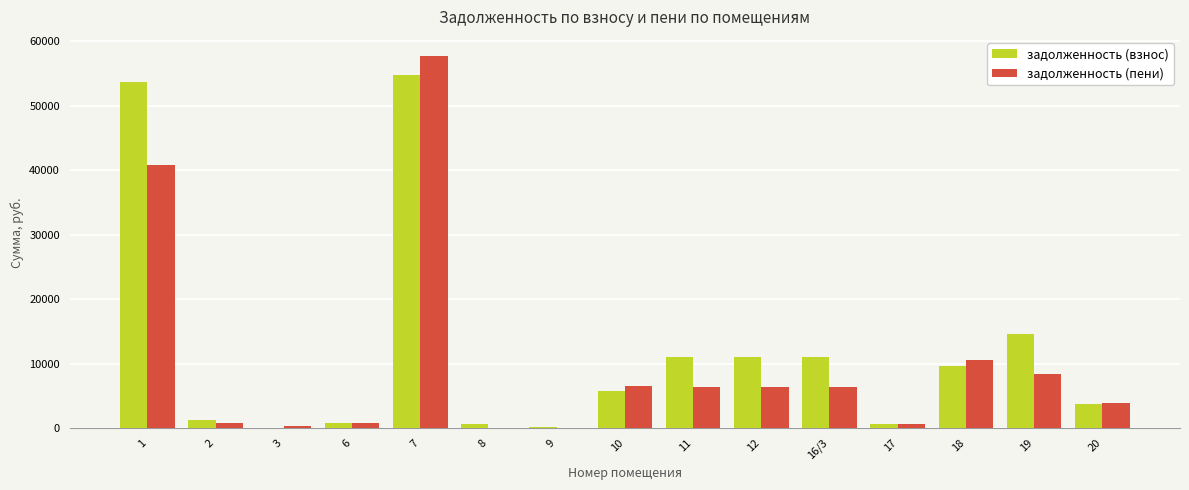

How many groups of bars are there?

15